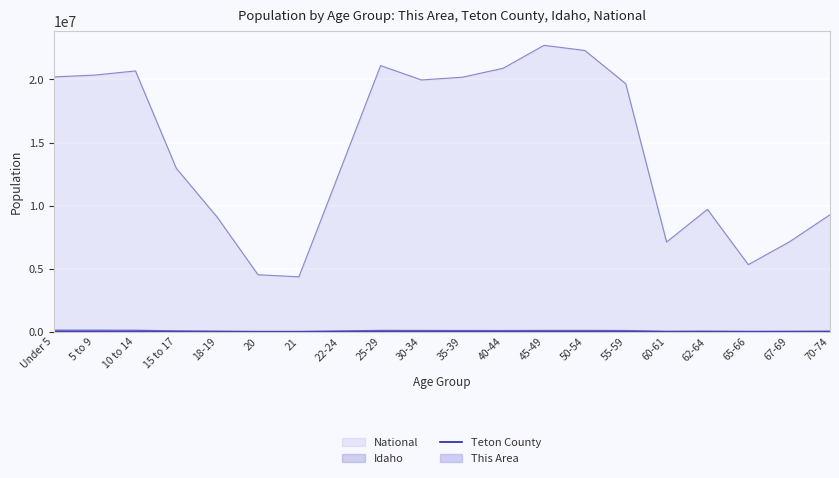

What is the difference between the values at 55-59 and 22-24?

247